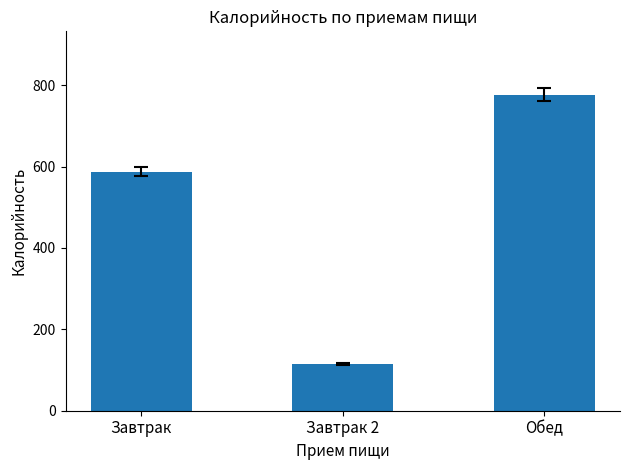

At which category does the chart reach its peak across all series?

Обед